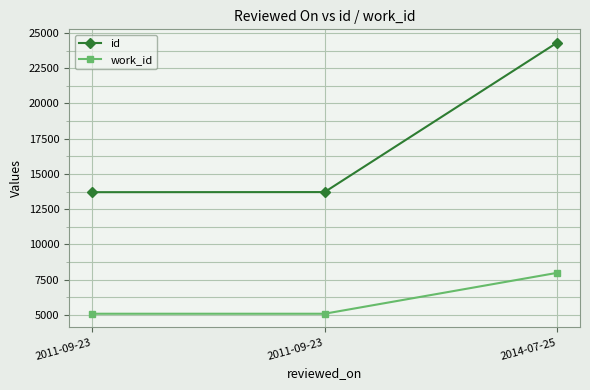

What is the average value of the id series?

17240